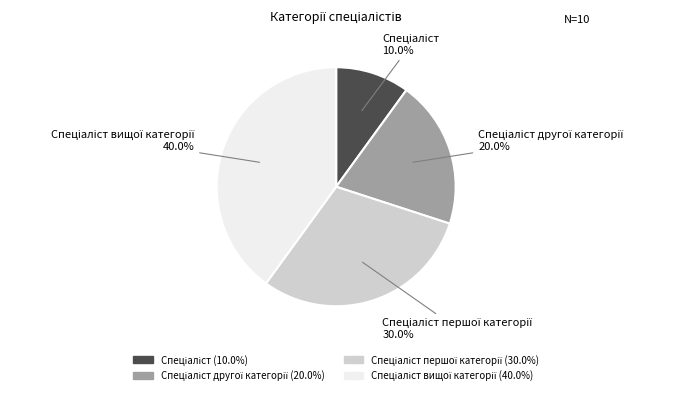

Is there any slice that represents more than half of the pie?

No